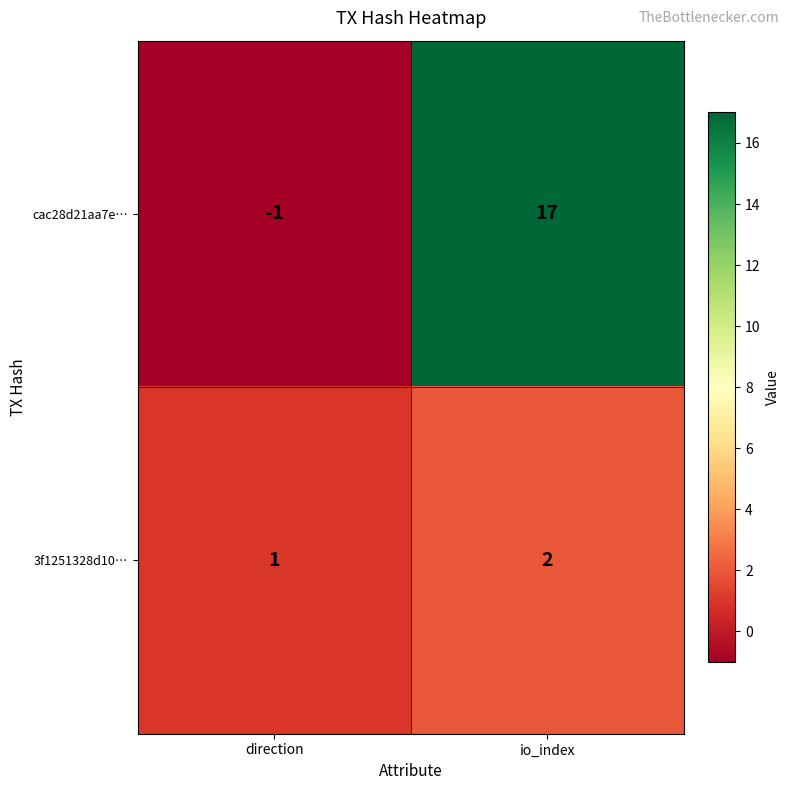

Between direction and io_index, which series saw the biggest shift?

cac28d21aa7e…